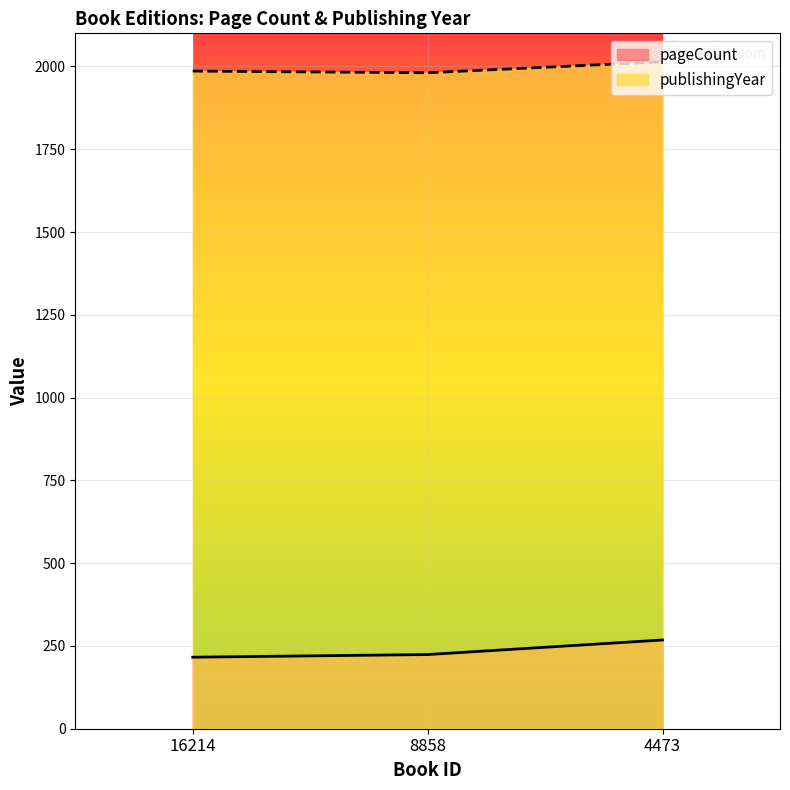

Reading left to right, transcribe all the data shown in this chart.

pageCount: 216	224	268
publishingYear: 1986	1981	2014